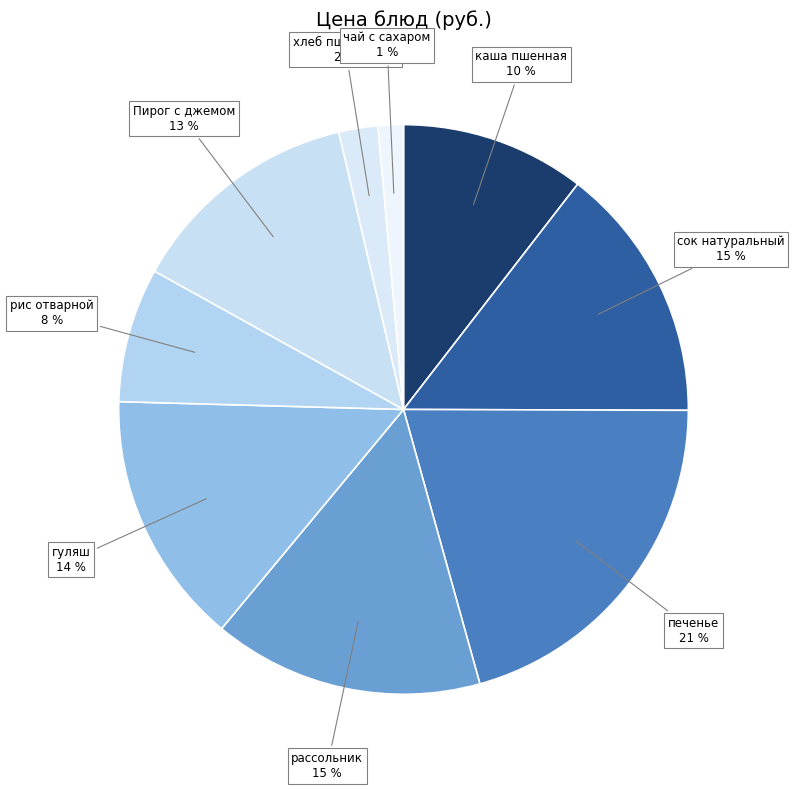

Is it true that рис отварной is 8% of the pie?

True